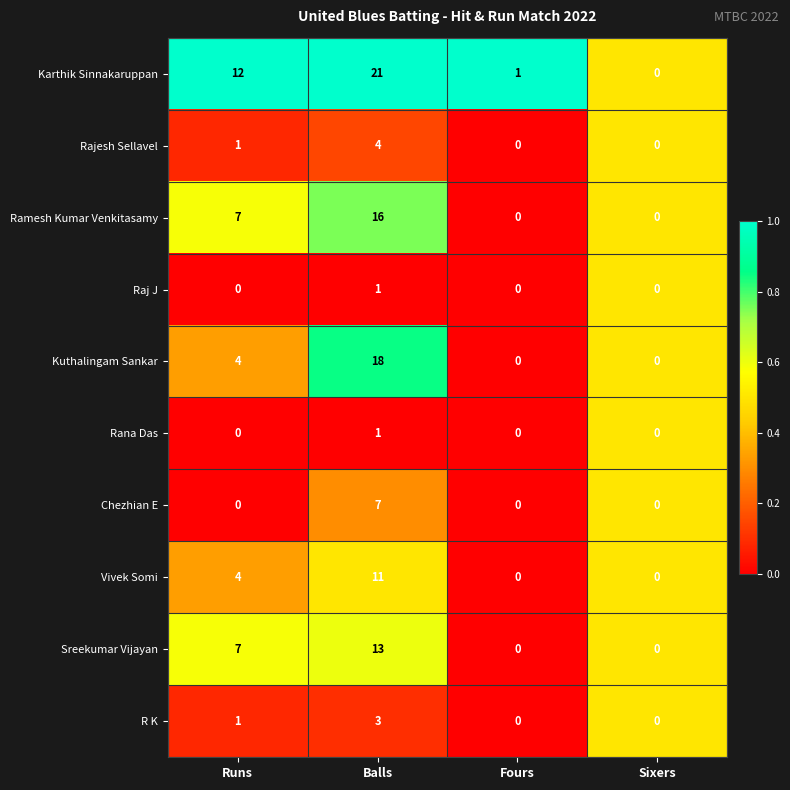

What is the highest value of the Ramesh Kumar Venkitasamy series?

16